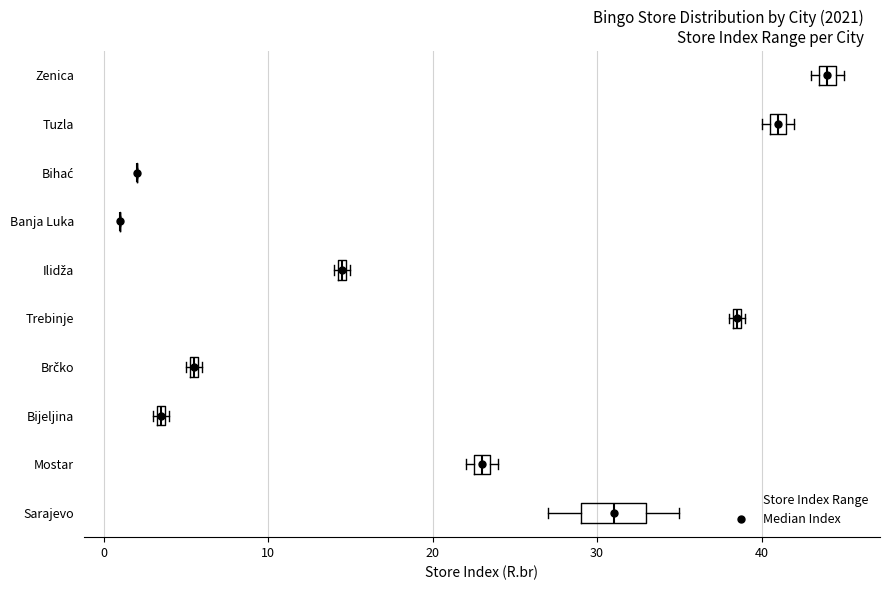

Comparing the boxes themselves (not the whiskers), which one is the widest?

Sarajevo